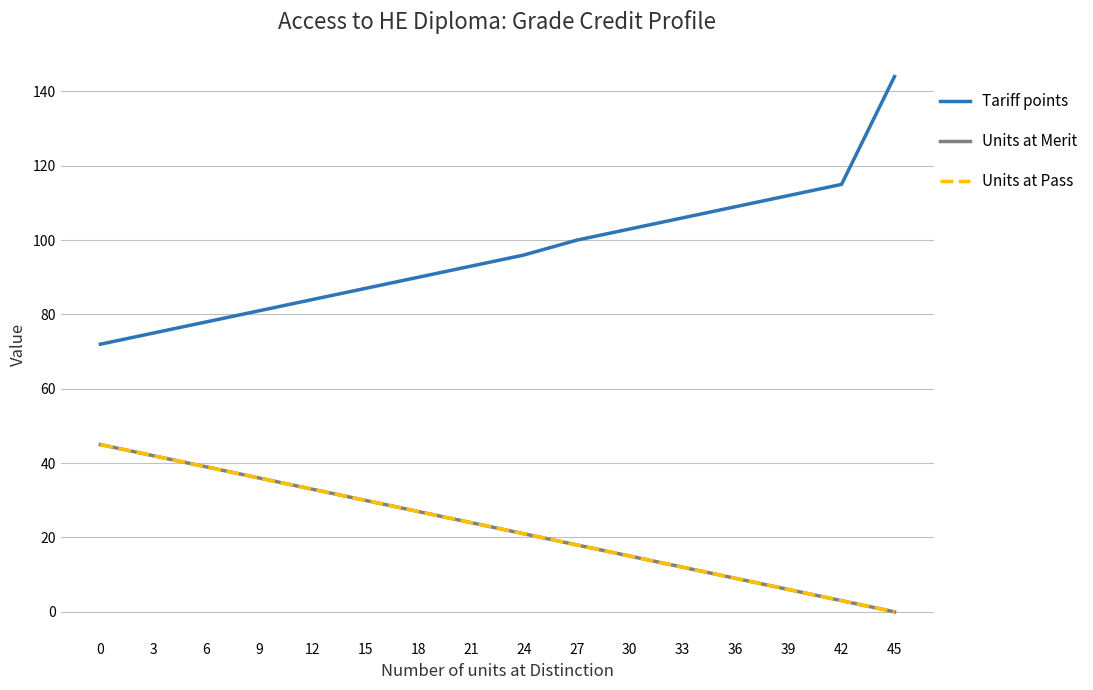

Does the chart have visible grid lines?

Yes